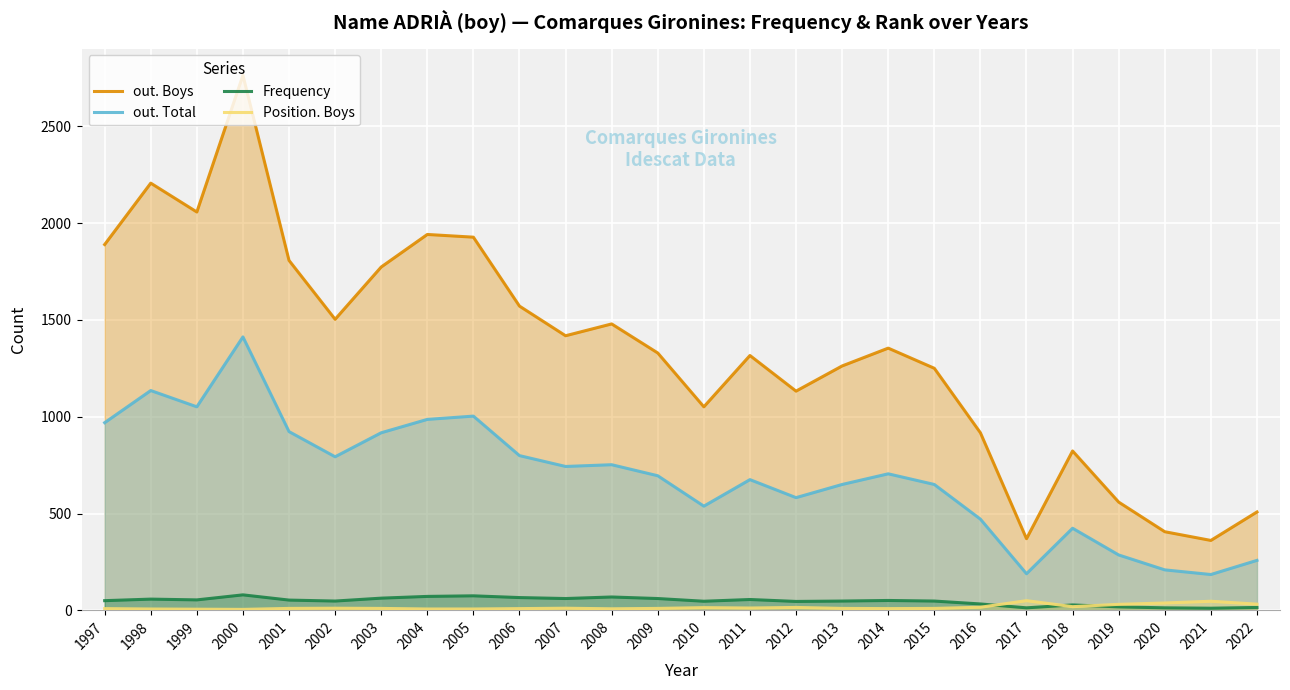

What is the sum of the out. Total values at 2006 and 2004?

1785